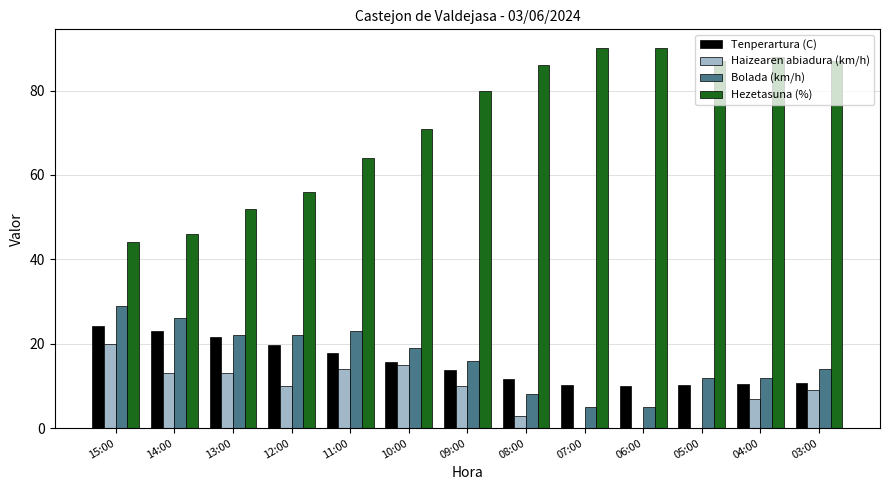

What is the sum of all Hezetasuna (%) values?

941.0